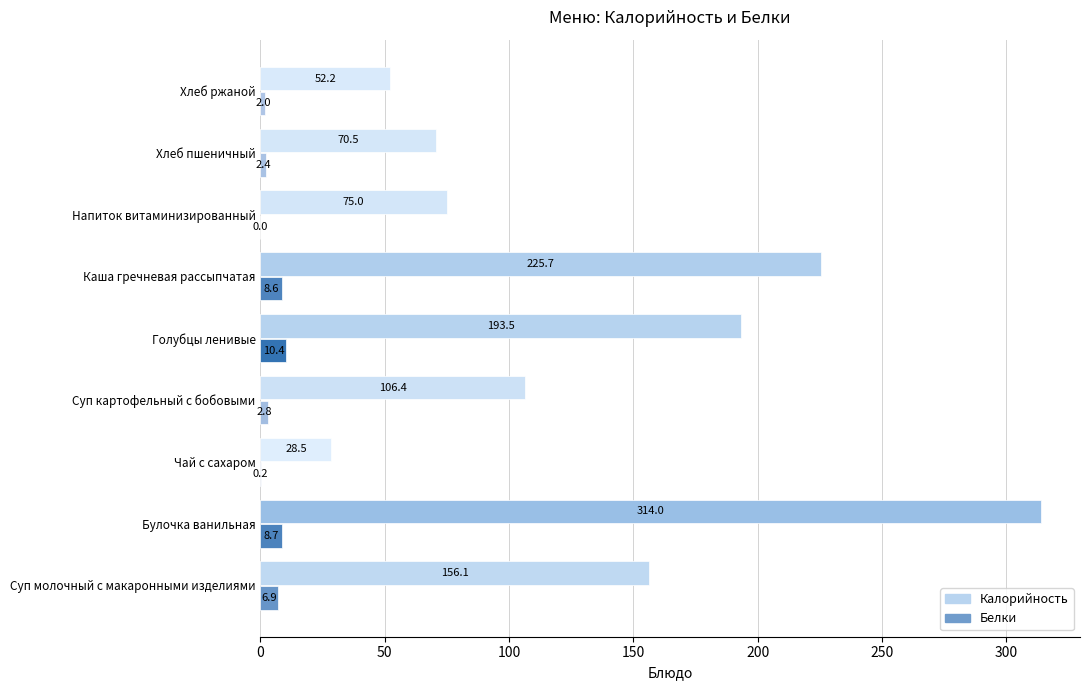

Which series changed the most between Голубцы ленивые and Каша гречневая рассыпчатая?

Калорийность